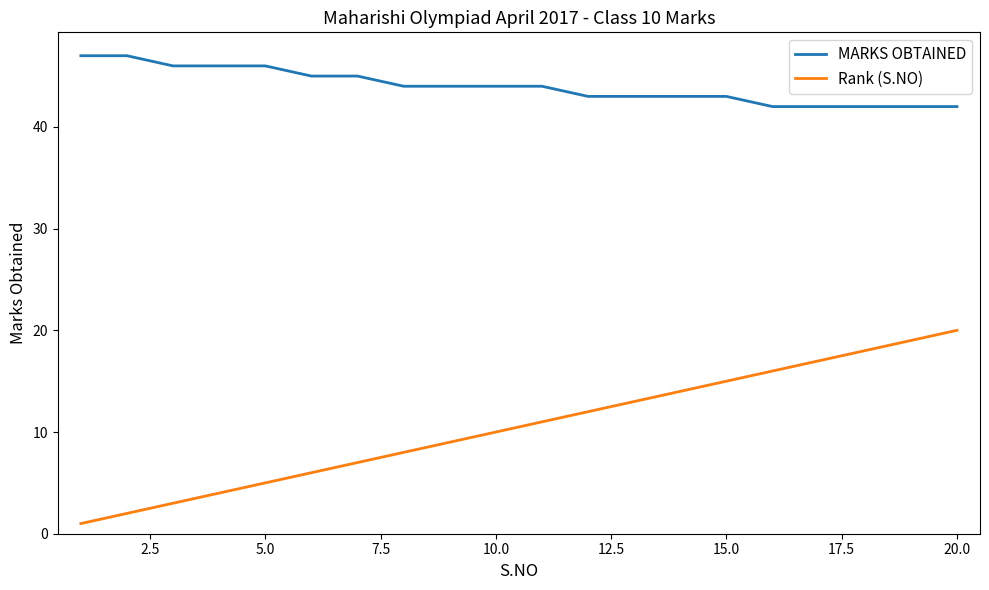

True or false: MARKS OBTAINED and Rank (S.NO) intersect in this chart.

False